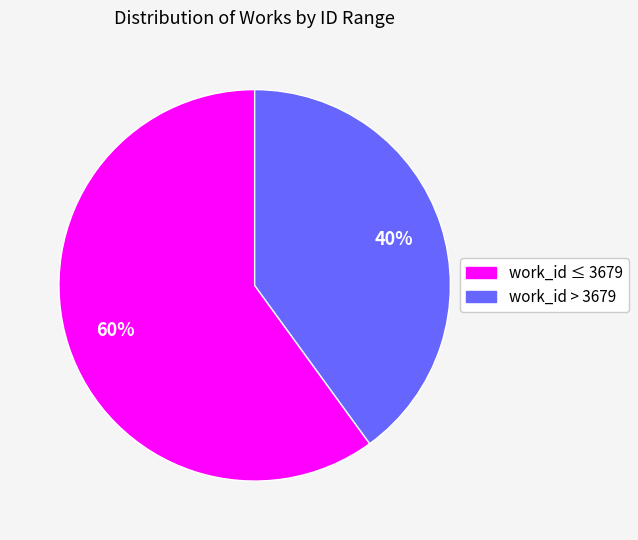

To the nearest percent, what is the difference between the largest and smallest slice percentages?

20%